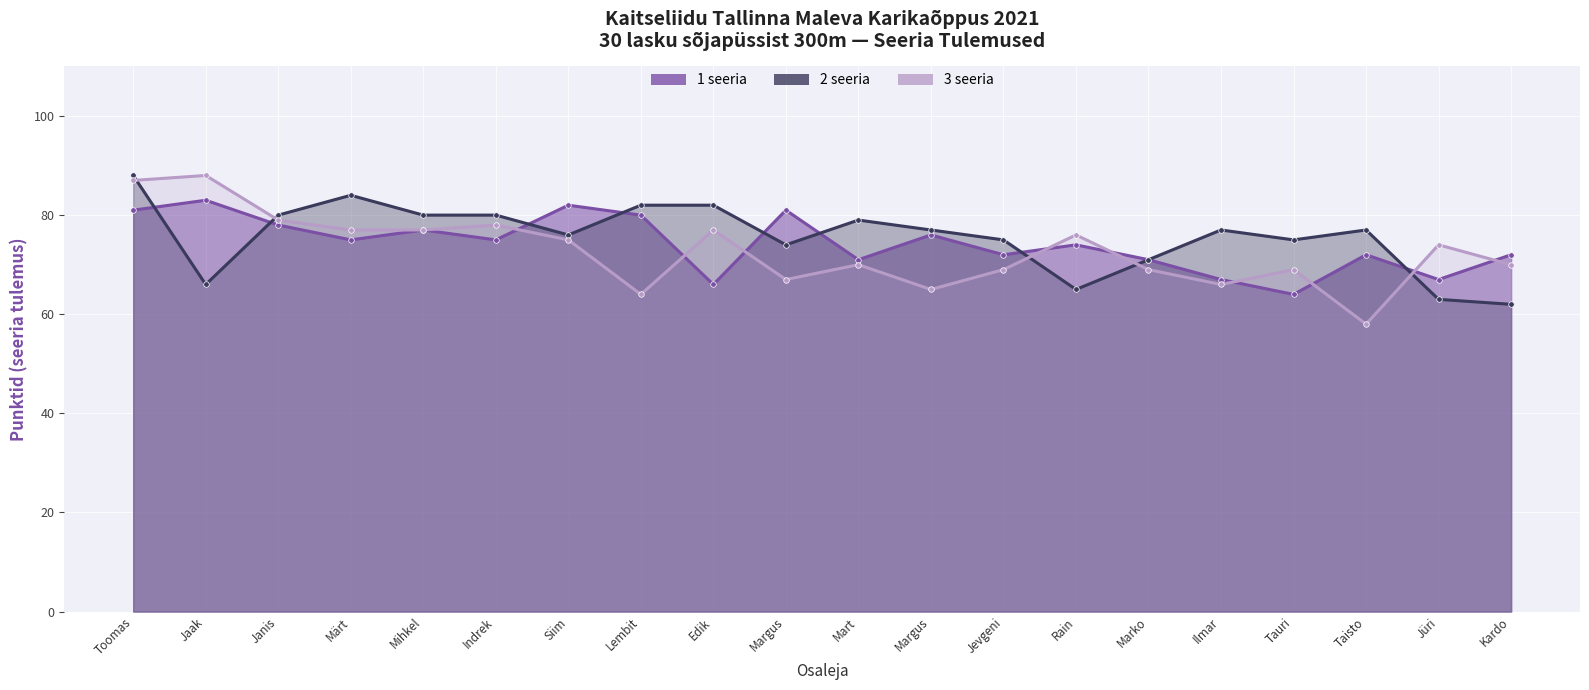

How many interior local valleys does the 1 seeria series have?

7